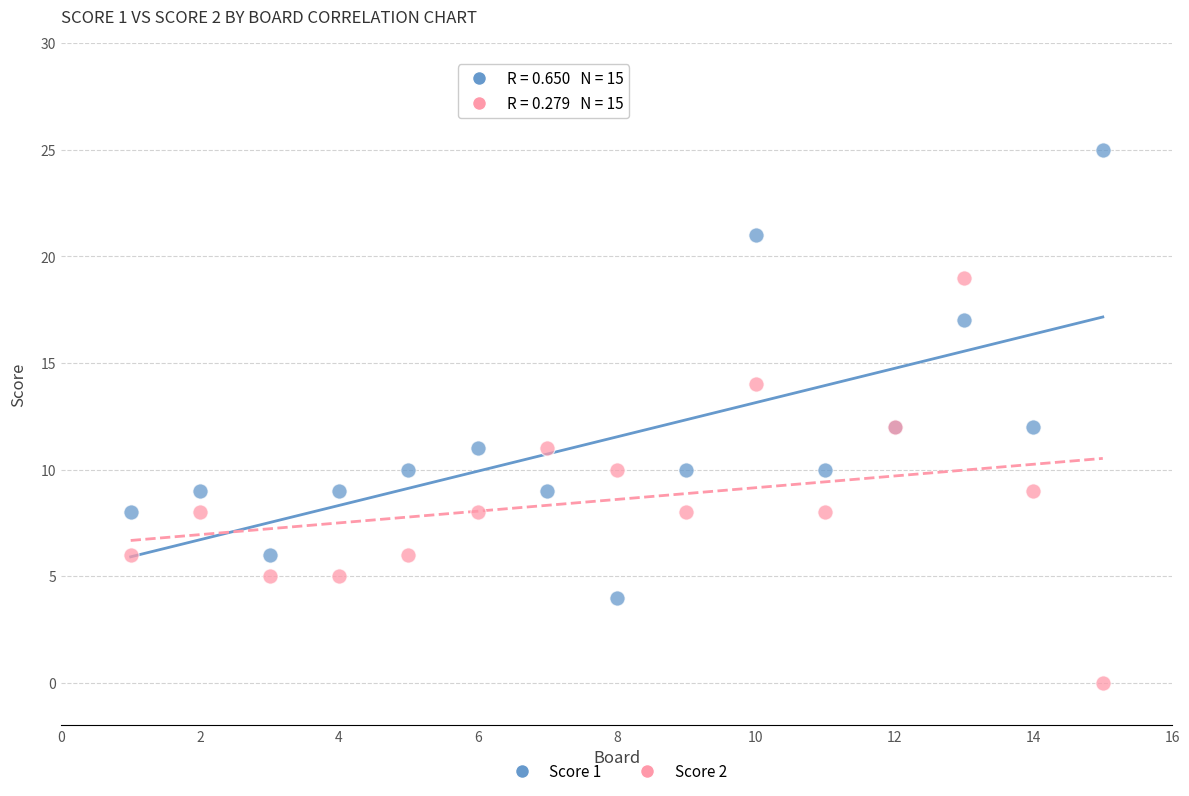

Which series has the largest Y range (max minus min)?

Score 1